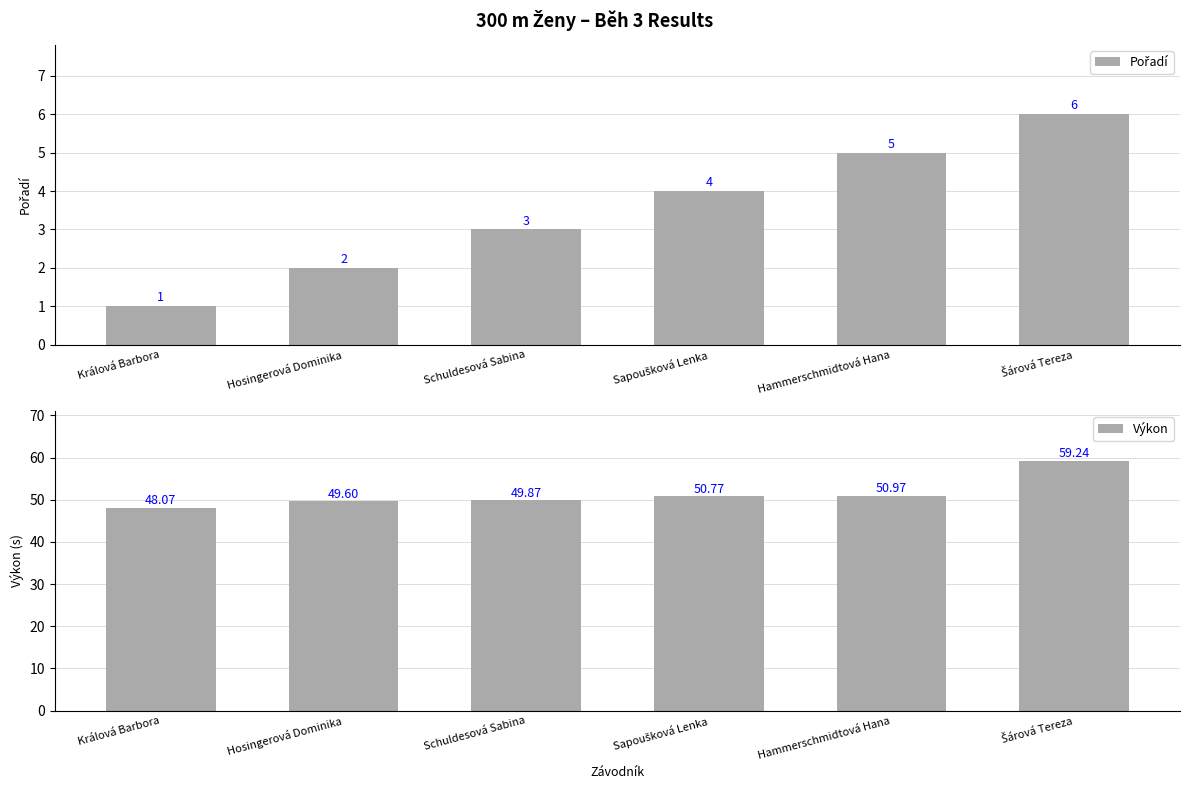

What is the difference between the maximum and minimum values in the Pořadí series?

5.0